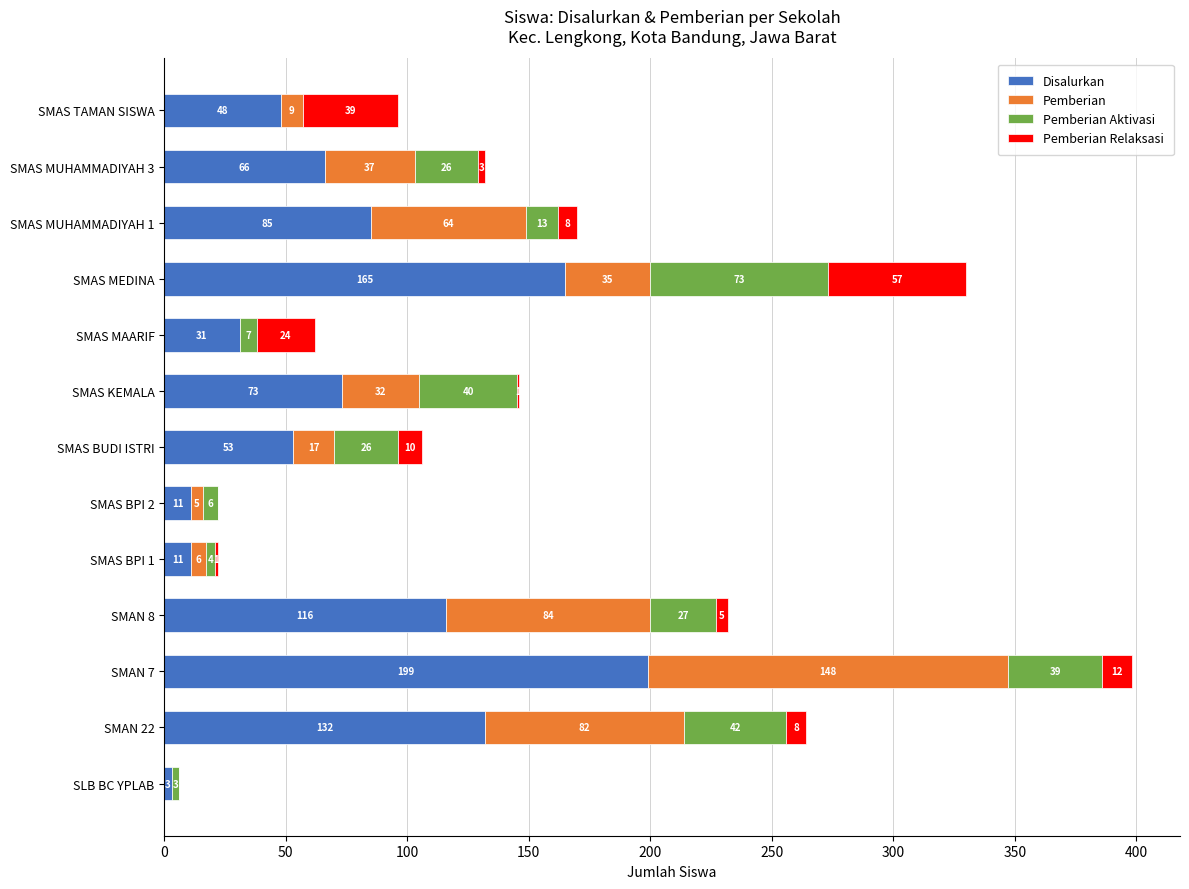

What is the maximum value for Disalurkan?

199